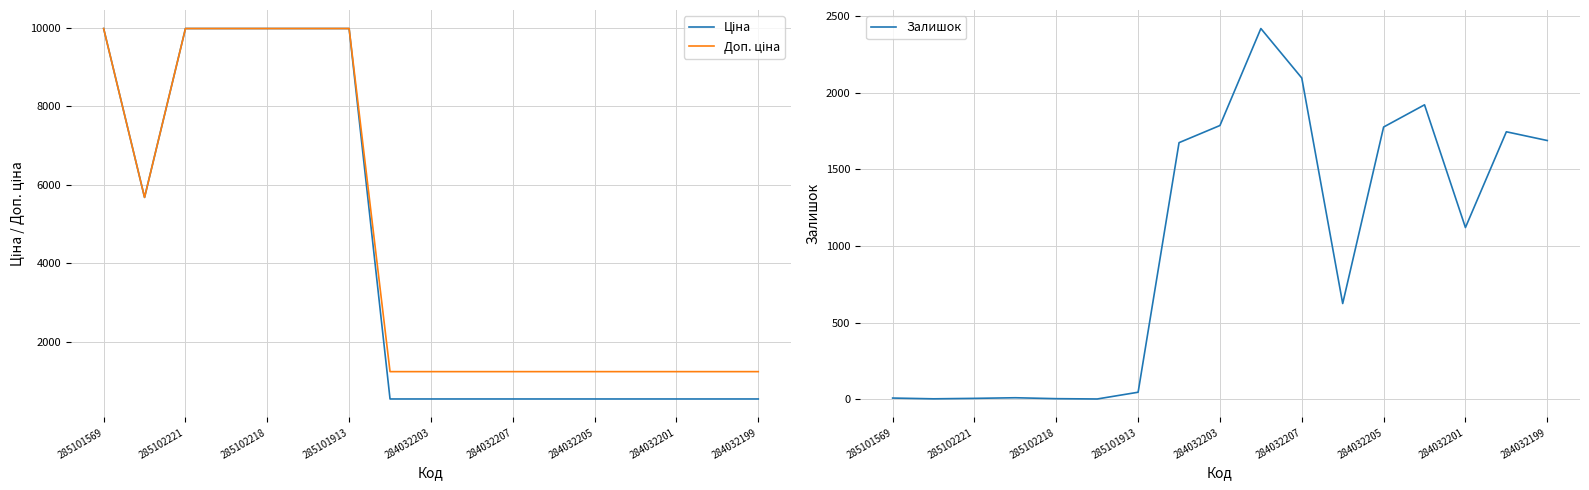

What are all the series names shown in the legend?

Ціна, Доп. ціна, Залишок